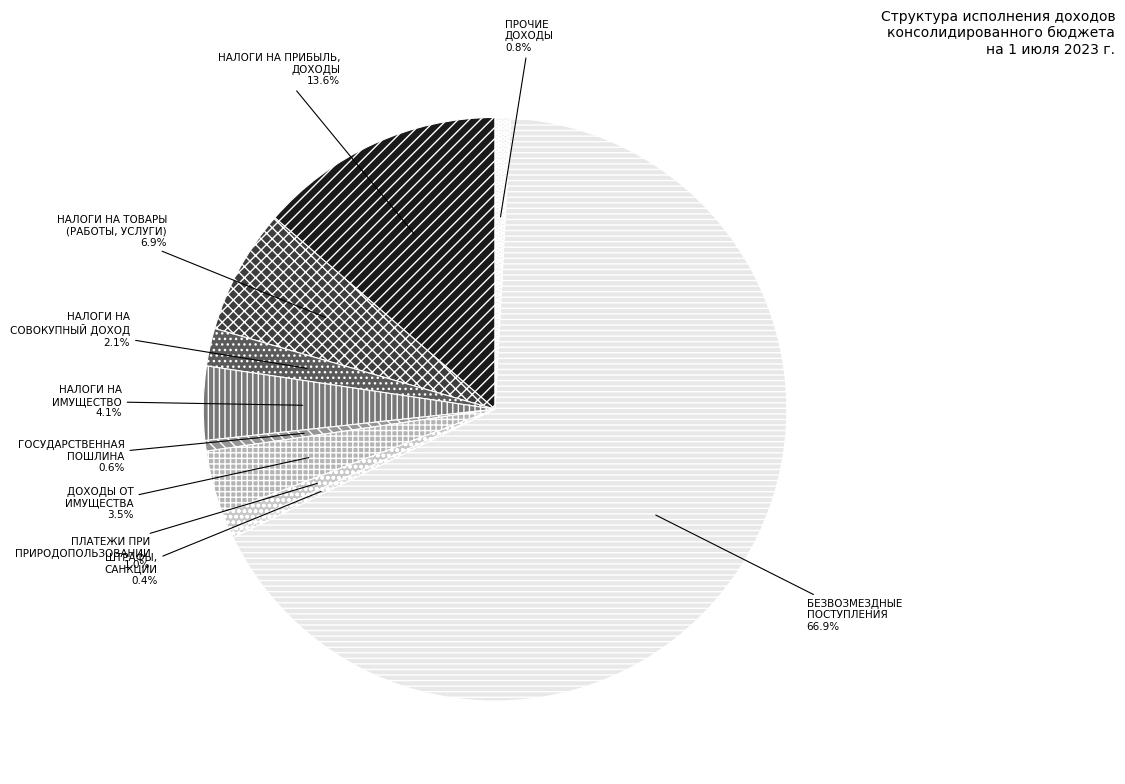

Which has a higher value, БЕЗВОЗМЕЗДНЫЕ ПОСТУПЛЕНИЯ or ШТРАФЫ, САНКЦИИ?

БЕЗВОЗМЕЗДНЫЕ ПОСТУПЛЕНИЯ